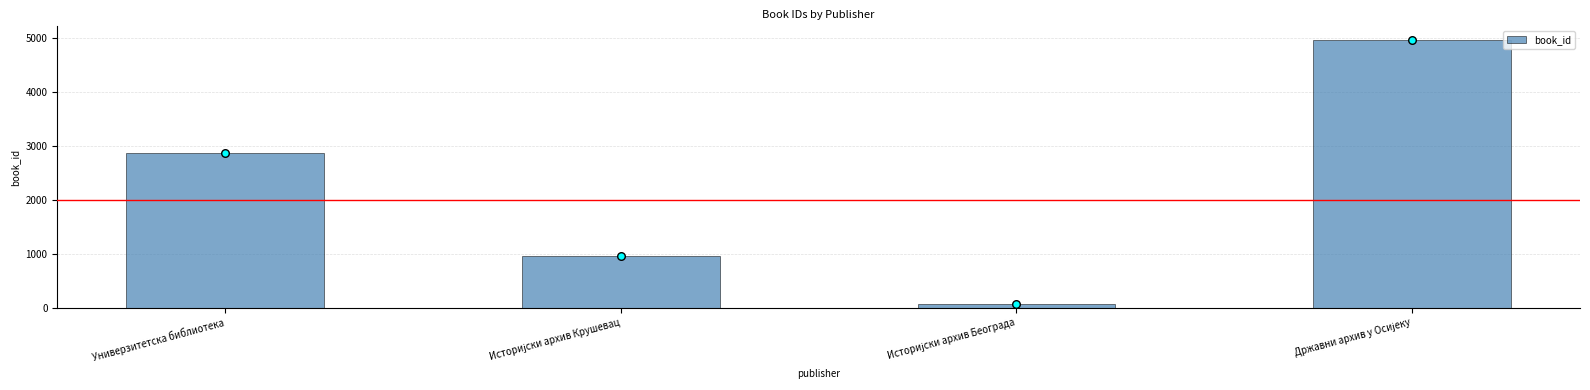

Which has a higher value, Државни архив у Осијеку or Историјски архив Београда?

Државни архив у Осијеку